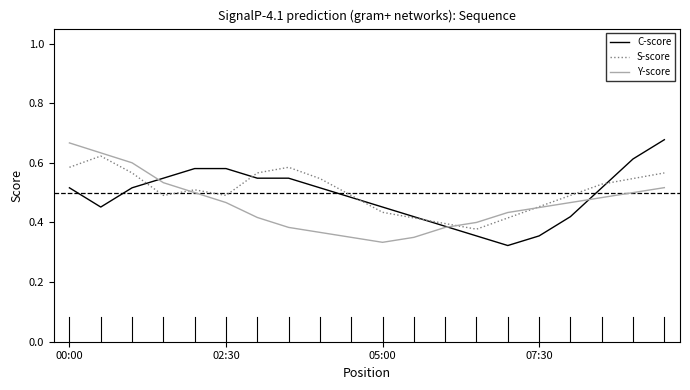

At which label is Y-score closest to 0?

05:00